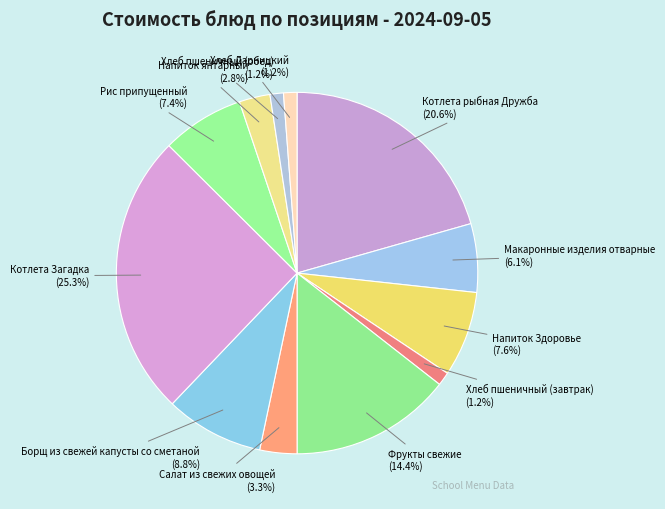

What is the ratio of the value at Котлета Загадка to the value at Хлеб пшеничный (обед)?

21.1